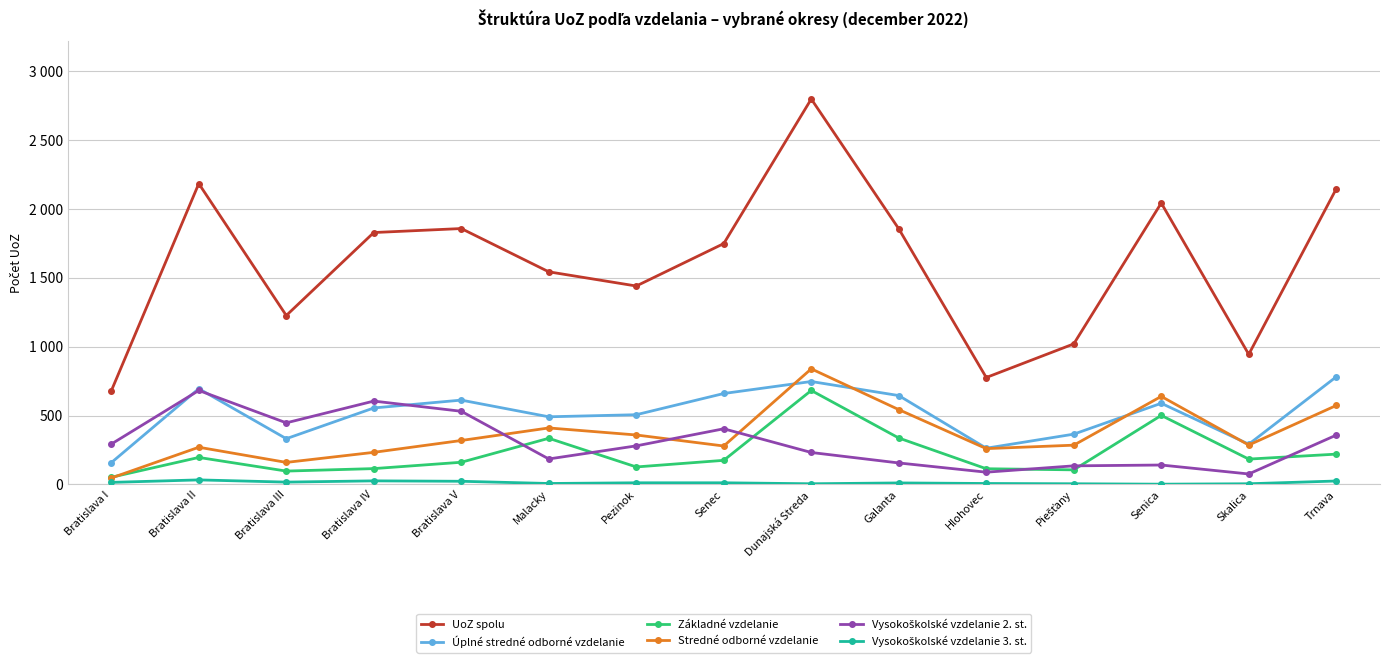

Is this an area chart (filled region under the line)?

No